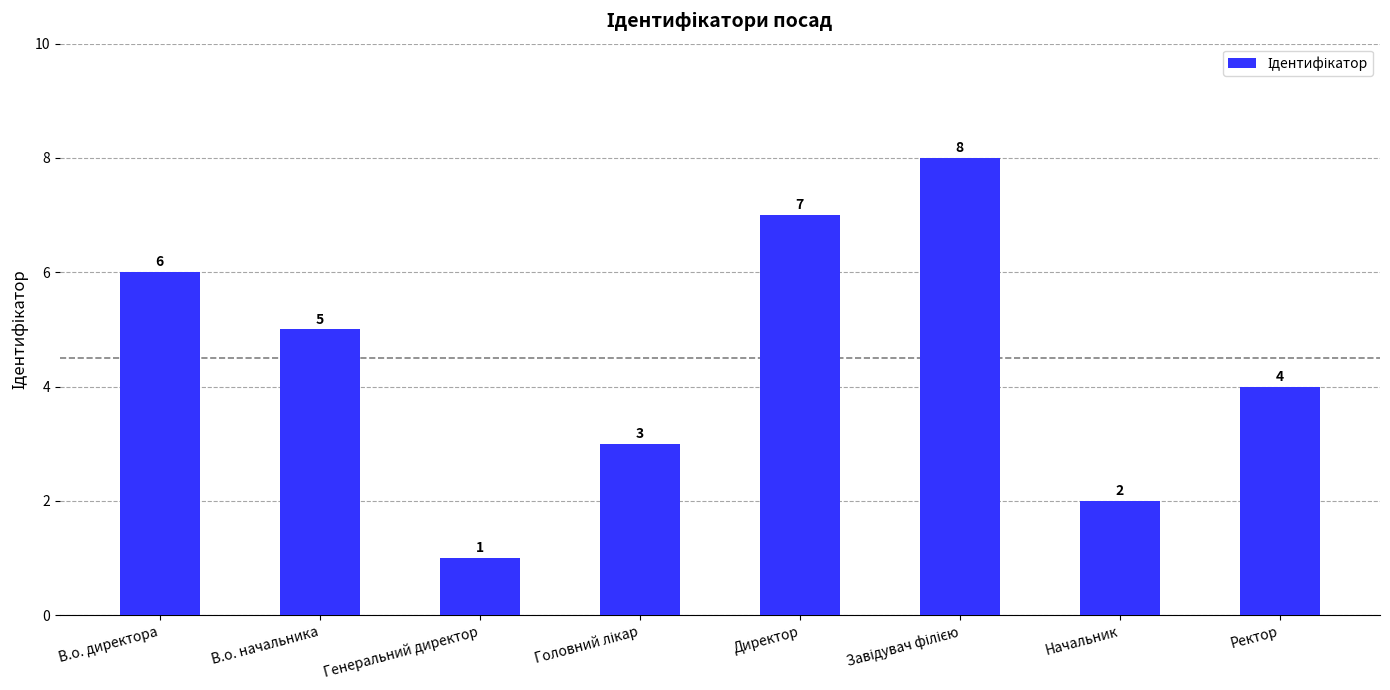

What is the label of the 1st bar from the right?

Ректор